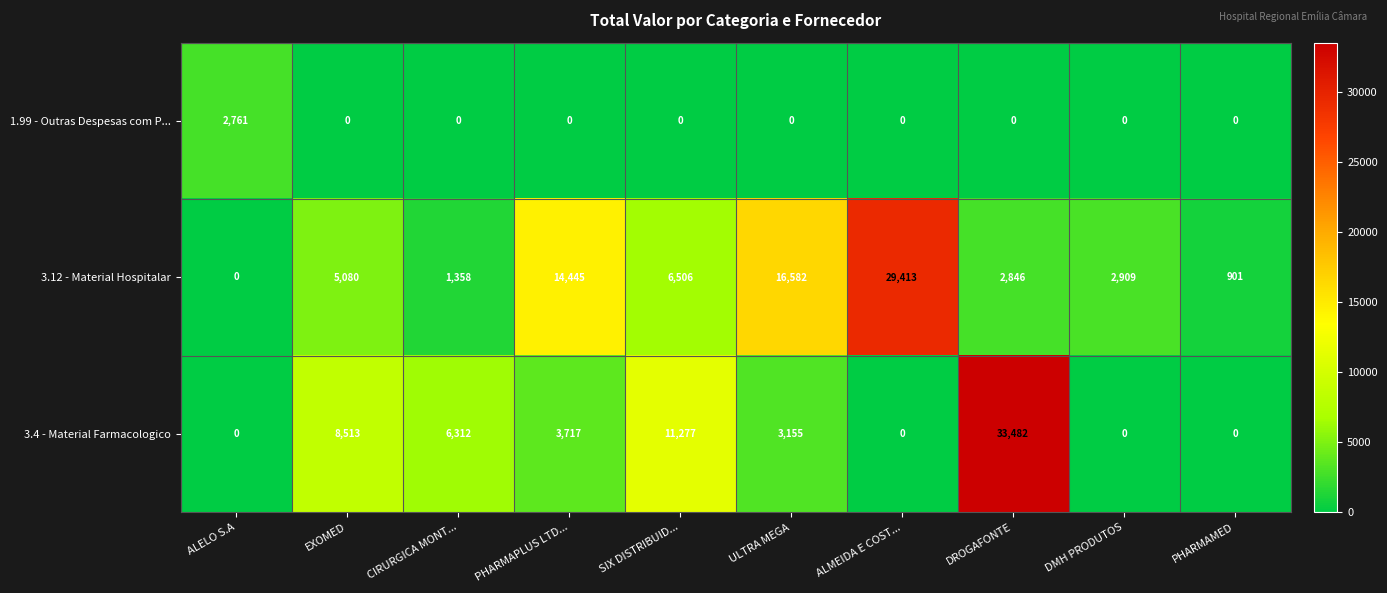

How many data points does each series have?

10